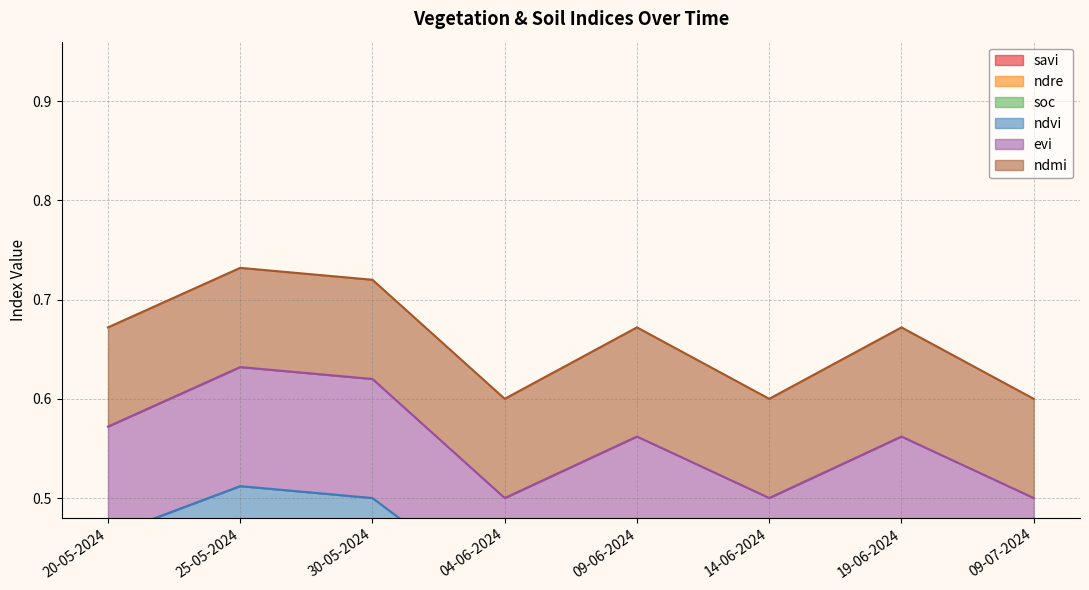

What is the value of the savi point at the 7th from the left?

0.1